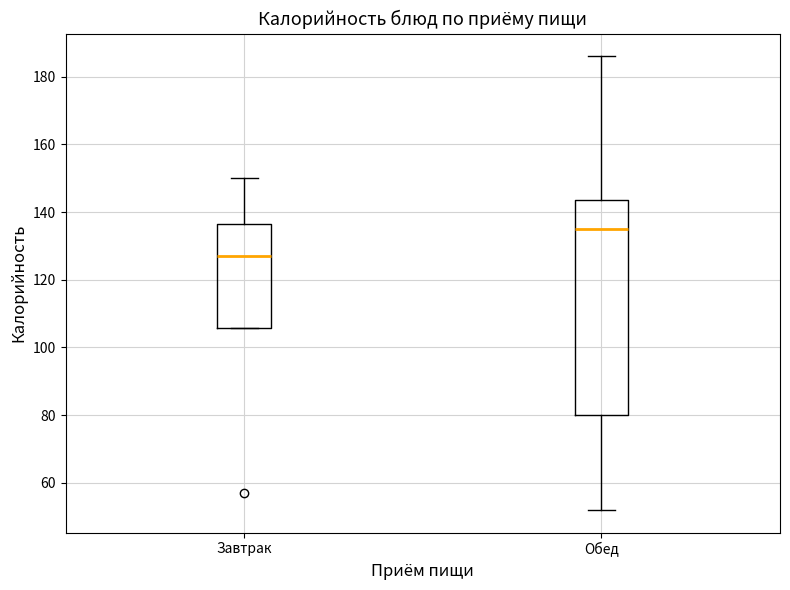

Reading left to right, transcribe this box plot: for each box, give where its median line is, the range the box spans, and where its two whiskers end, as read against the y-axis. The values are not printed on the chart, so give them approximately, as read against the axis.

Завтрак: median 128, box 106 to 136, whiskers 106 to 150
Обед: median 136, box 80 to 144, whiskers 52 to 186